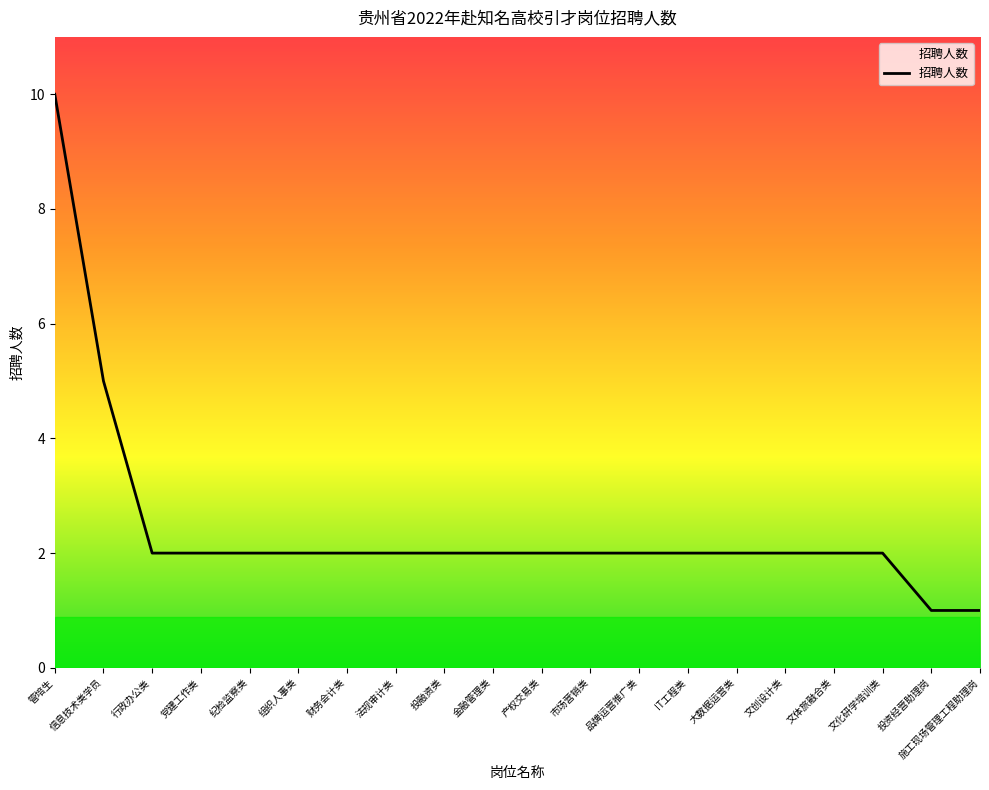

What is the ratio of the value at 财务会计类 to the value at 行政办公类?

1.0